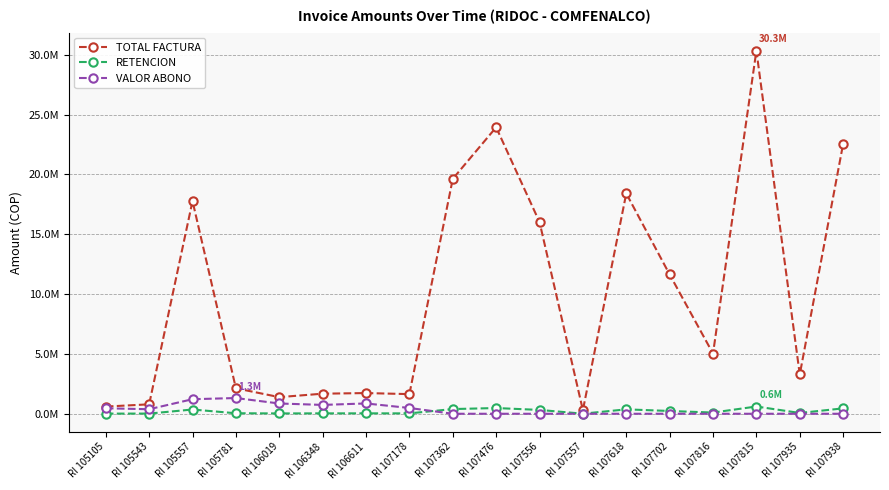

True or false: RETENCION and TOTAL FACTURA cross at least once.

False